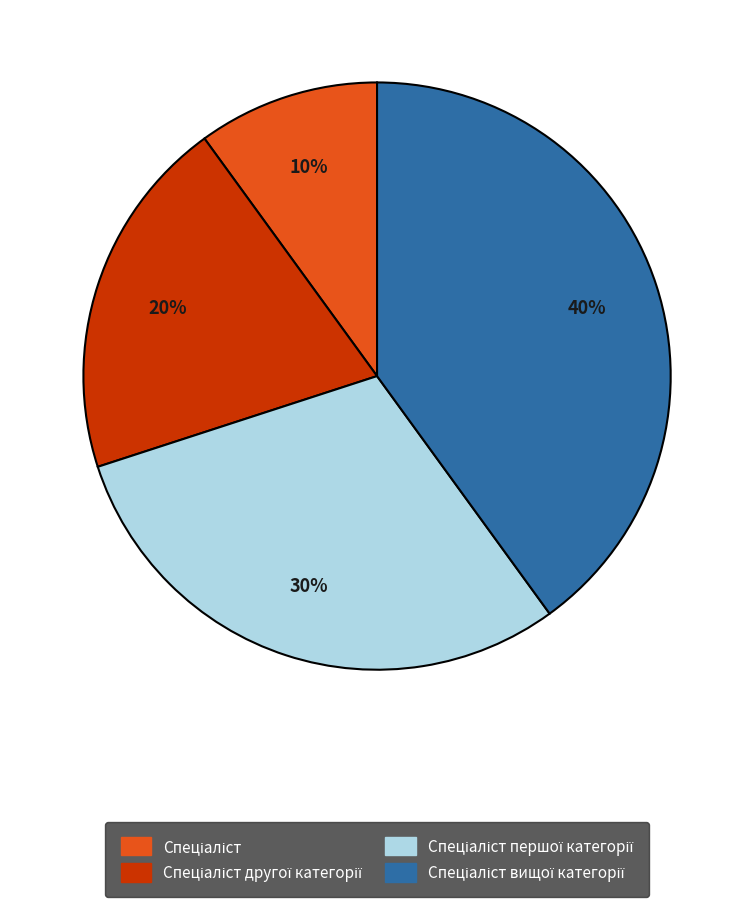

To the nearest percent, what is the difference between the largest and smallest slice percentages?

30%